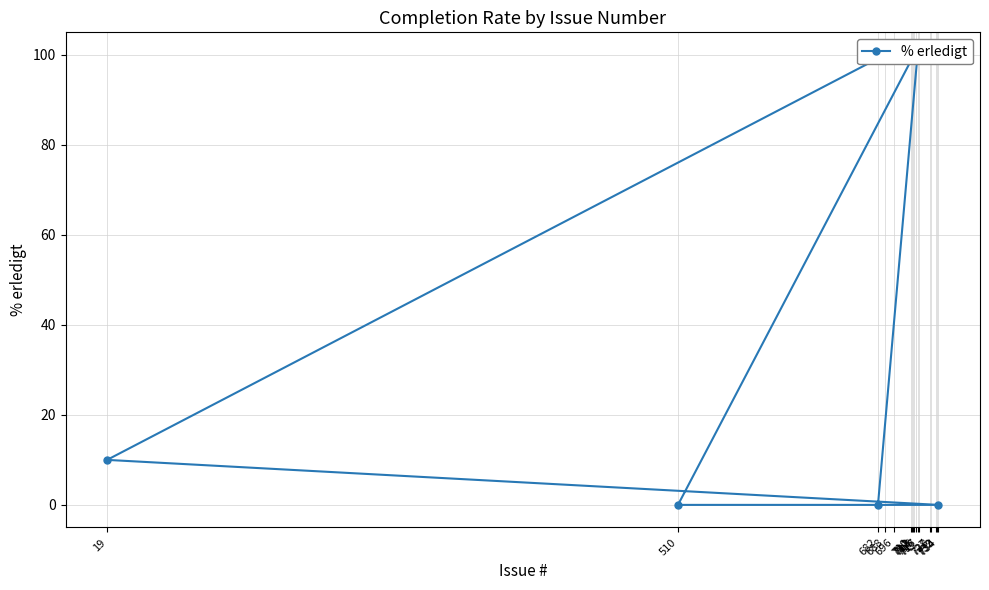

List the labels in order of value, smallest first.

510, 734, 682, 19, 711, 713, 688, 728, 727, 715, 712, 696, 732, 733, 710, 717, 716